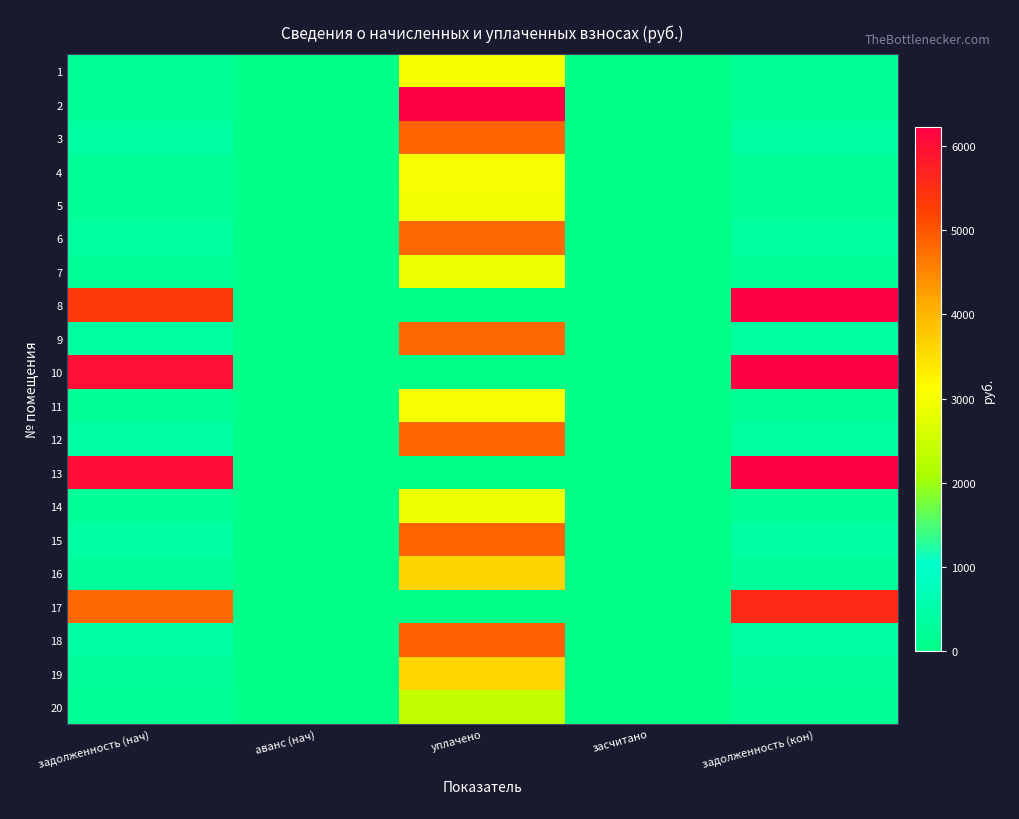

Between аванс (нач) and засчитано, which is larger?

аванс (нач)